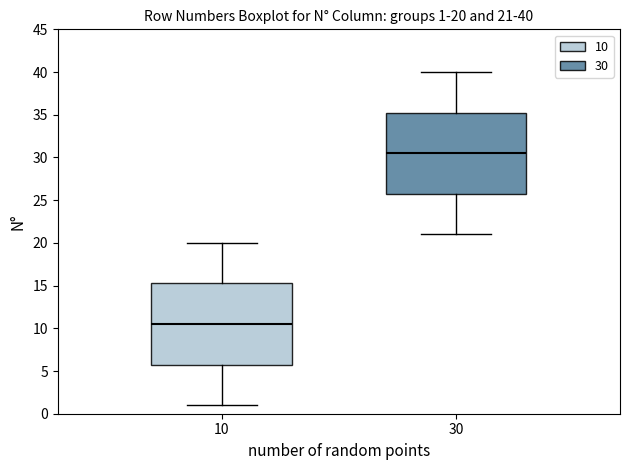

Which box has the highest median line?

30